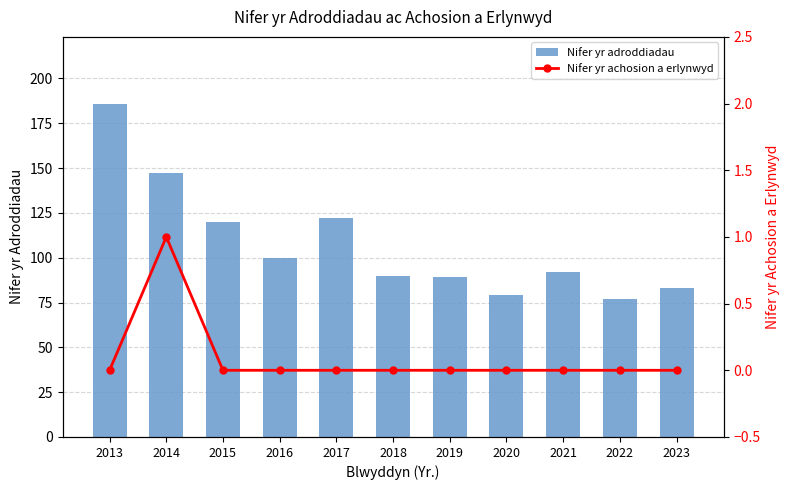

What are all the series names shown in the legend?

Nifer yr adroddiadau, Nifer yr achosion a erlynwyd